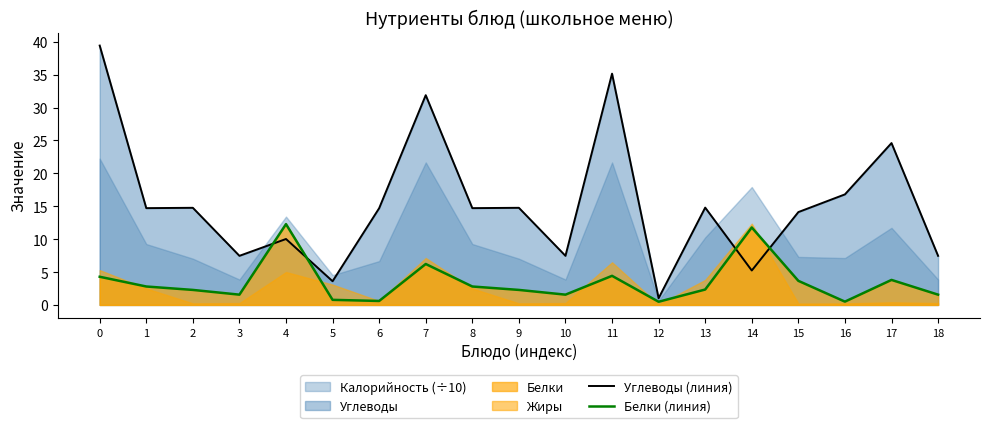

Between which two adjacent categories do Белки (линия) and Углеводы (линия) first intersect?

3 and 4